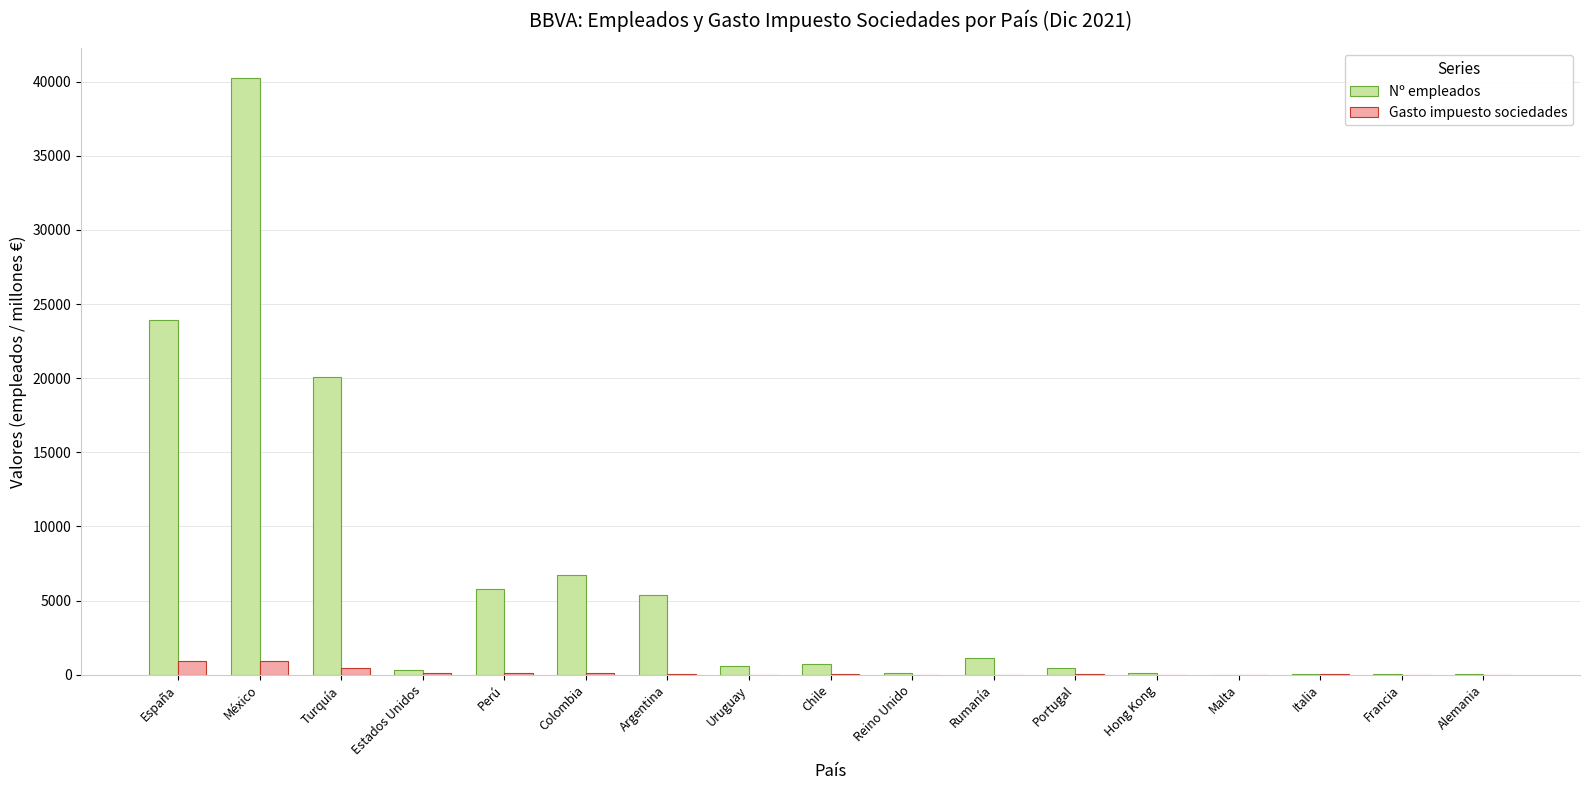

The Nº empleados series shows 20063 at Turquía. True or false?

True